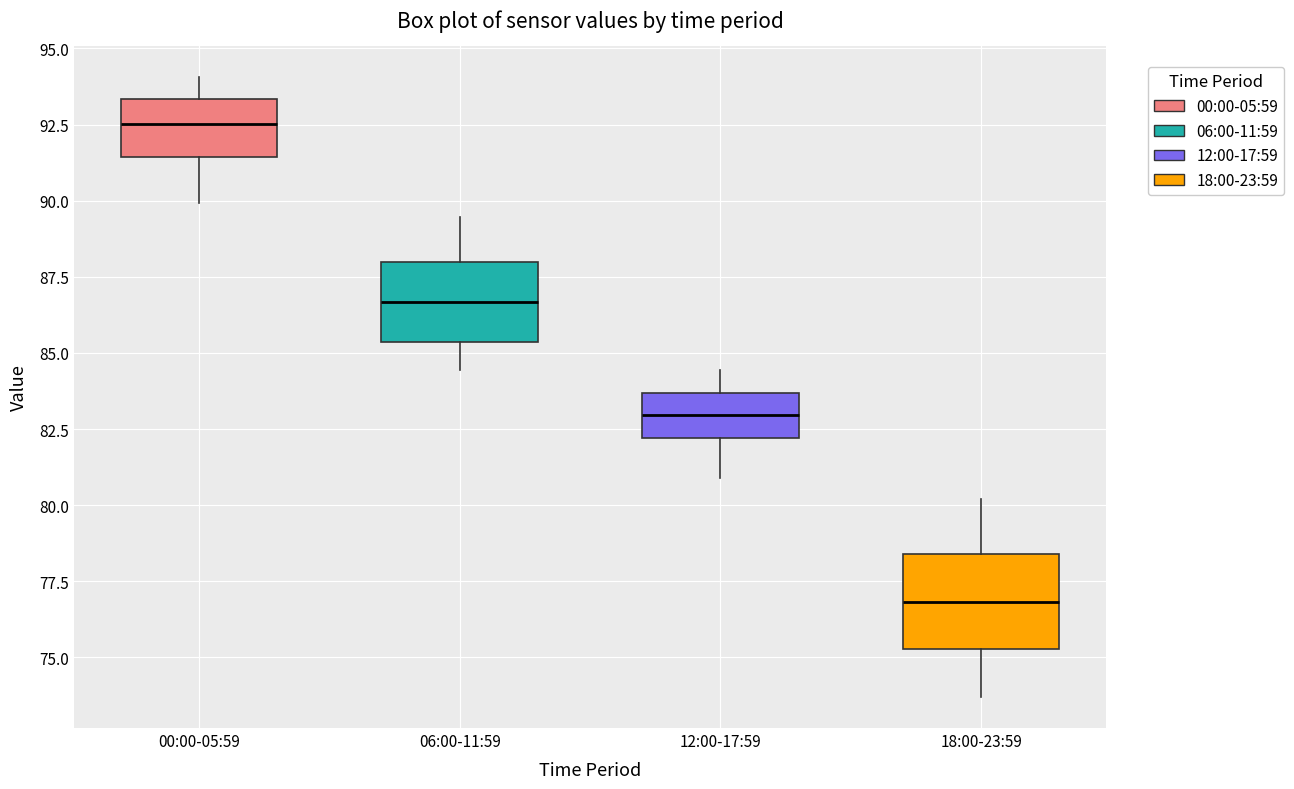

Comparing the boxes themselves (not the whiskers), which one is the tallest?

18:00-23:59